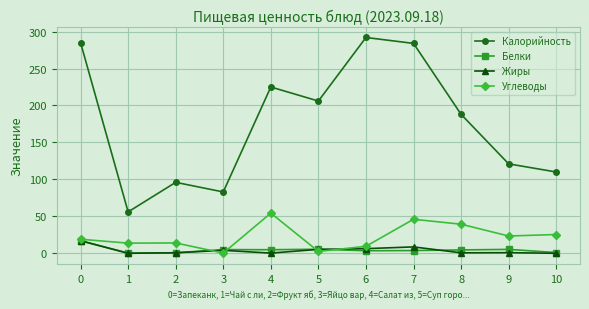

How many categories are shown in the chart?

11